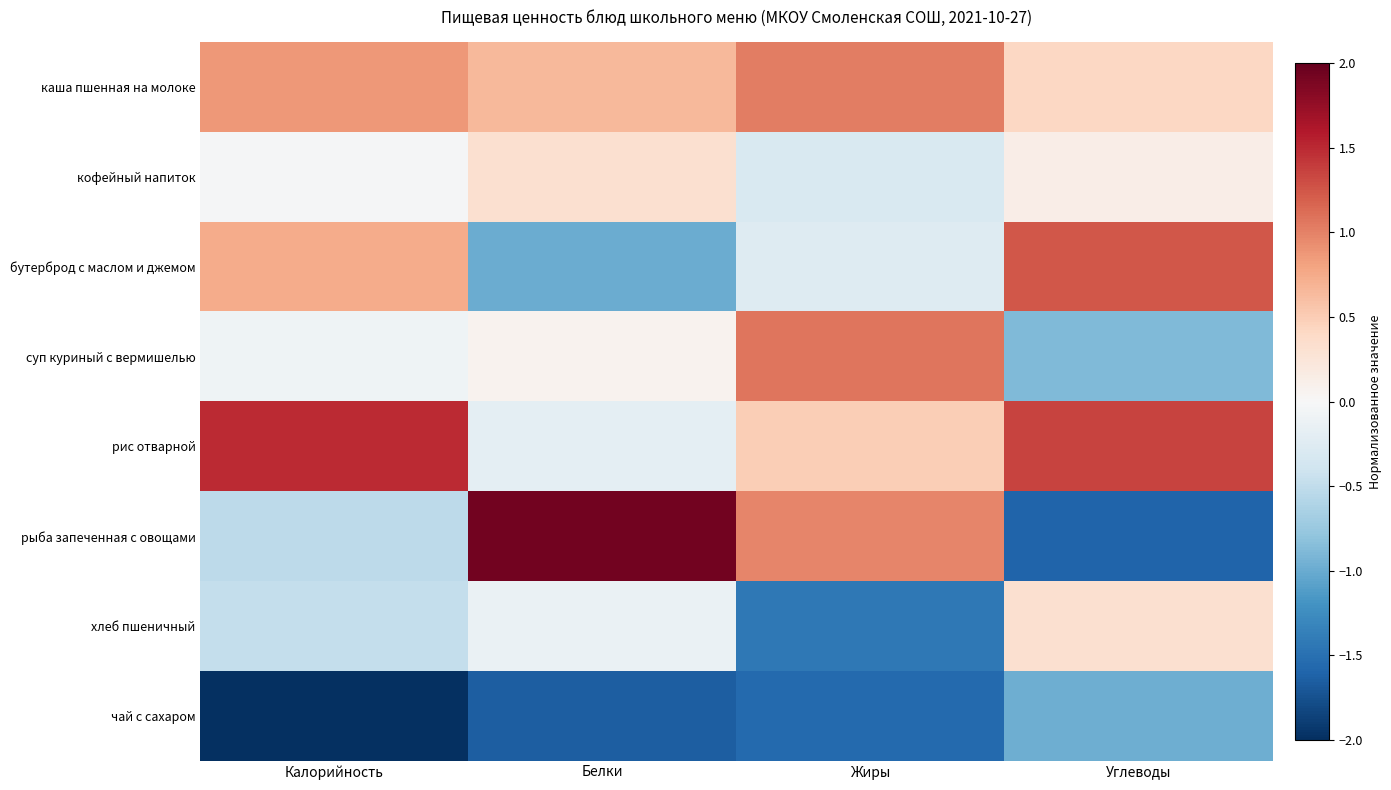

Reading right to left, what are all the values shown in this chart?

каша пшенная на молоке: Углеводы=0.4	Жиры=1.0	Белки=0.7	Калорийность=0.9
кофейный напиток: Углеводы=0.1	Жиры=-0.3	Белки=0.3	Калорийность=-0.0
бутерброд с маслом и джемом: Углеводы=1.2	Жиры=-0.3	Белки=-1.0	Калорийность=0.7
суп куриный с вермишелью: Углеводы=-0.9	Жиры=1.1	Белки=0.1	Калорийность=-0.1
рис отварной: Углеводы=1.4	Жиры=0.5	Белки=-0.2	Калорийность=1.5
рыба запеченная с овощами: Углеводы=-1.6	Жиры=1.0	Белки=1.9	Калорийность=-0.5
хлеб пшеничный: Углеводы=0.3	Жиры=-1.4	Белки=-0.1	Калорийность=-0.5
чай с сахаром: Углеводы=-1.0	Жиры=-1.6	Белки=-1.6	Калорийность=-2.0